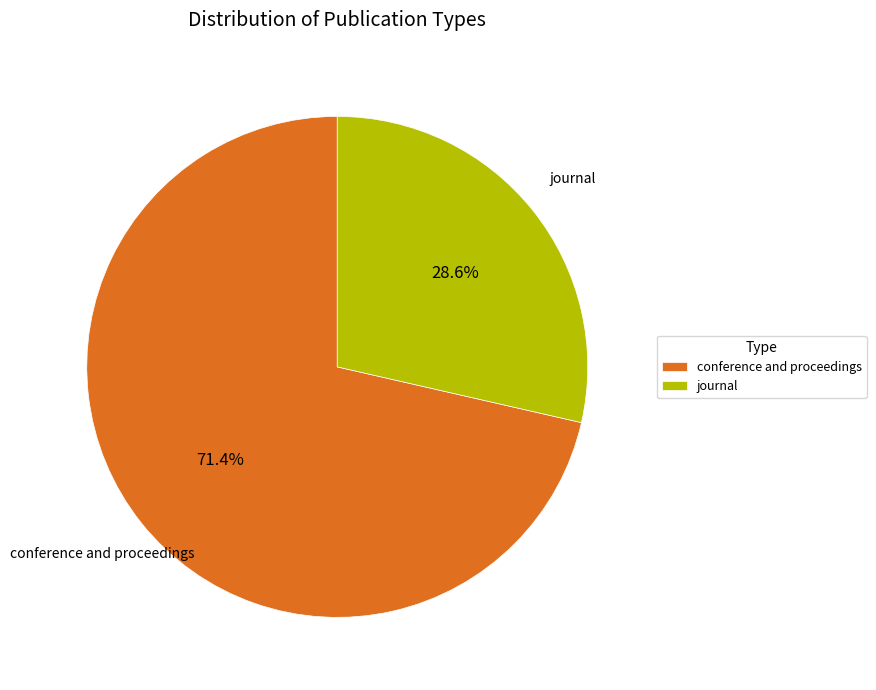

The conference and proceedings slice represents 71% of the pie. True or false?

True